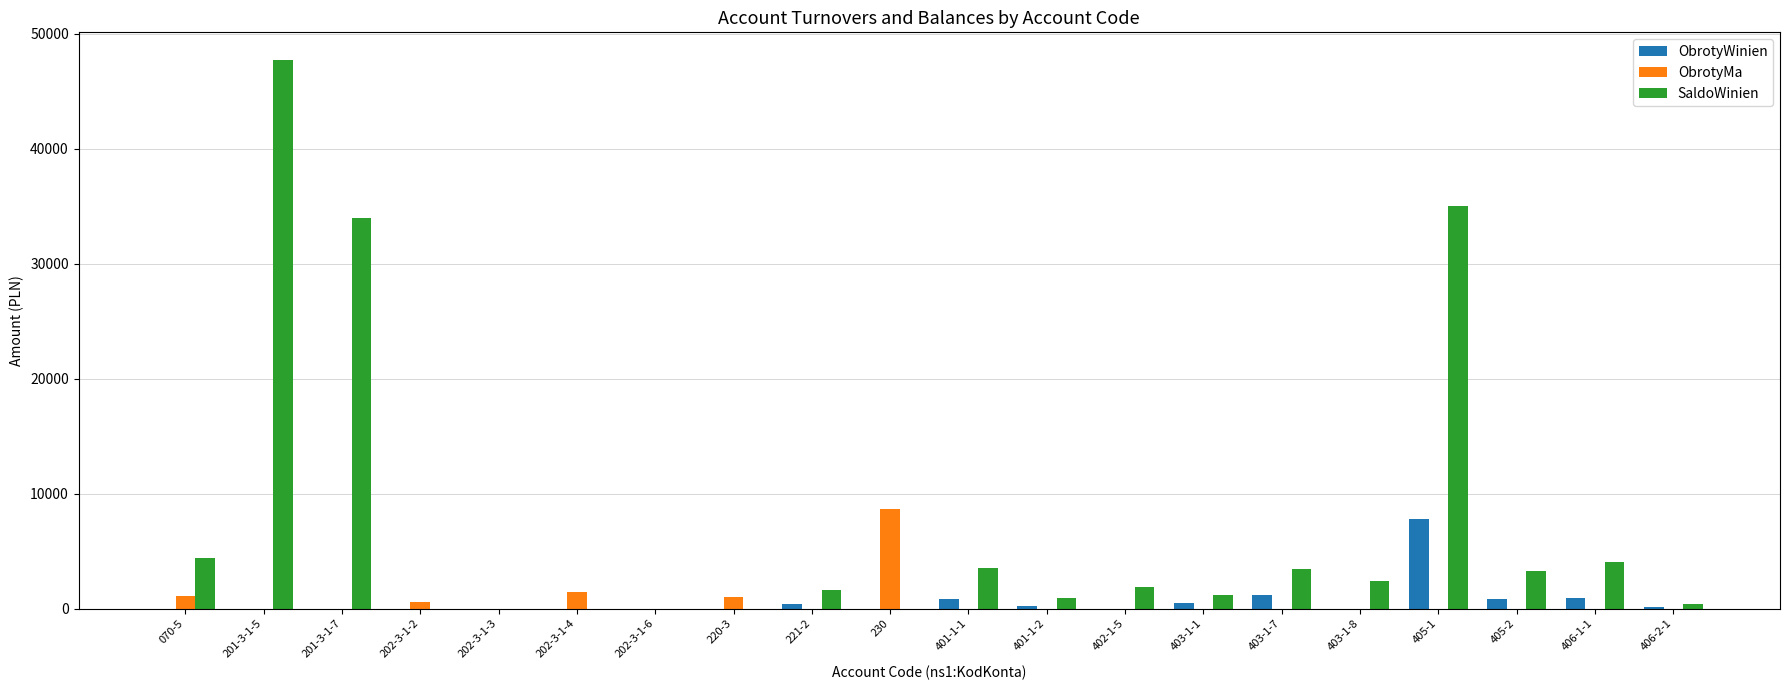

How many categories are shown in the chart?

20